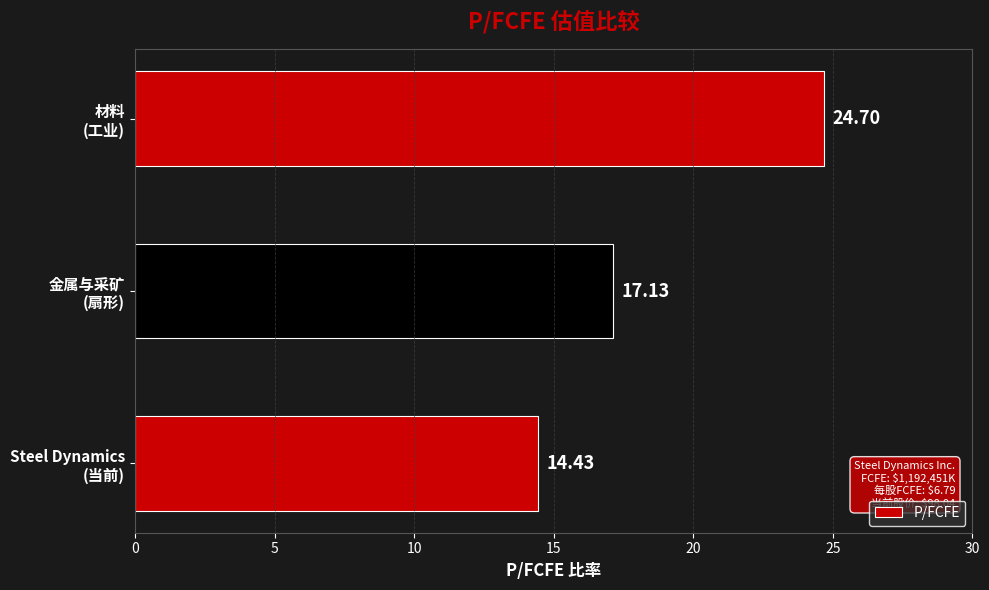

What is the difference between the maximum and minimum values?

10.3